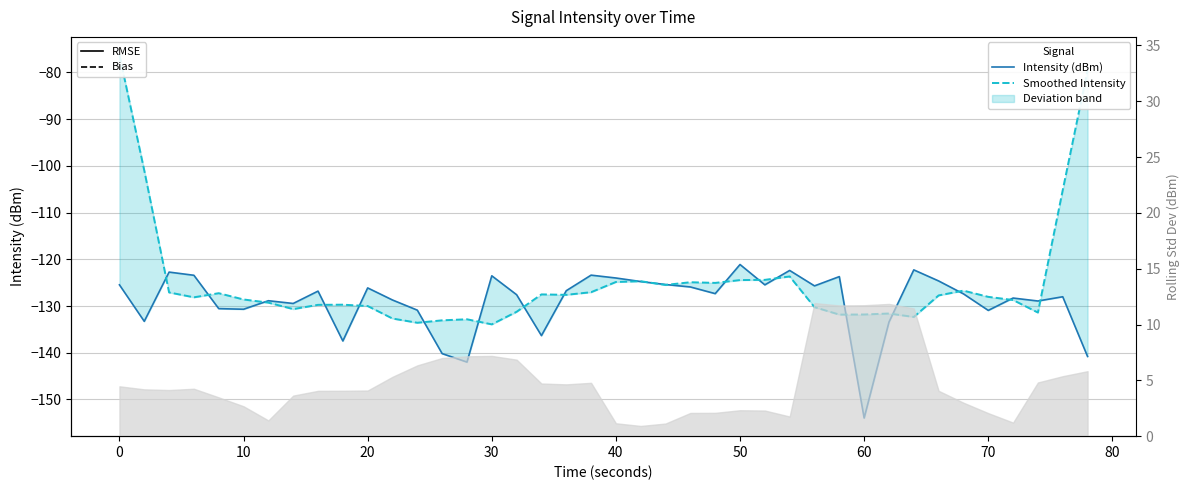

List the series in order of their overall mean, lowest first.

Intensity (dBm), Smoothed Intensity